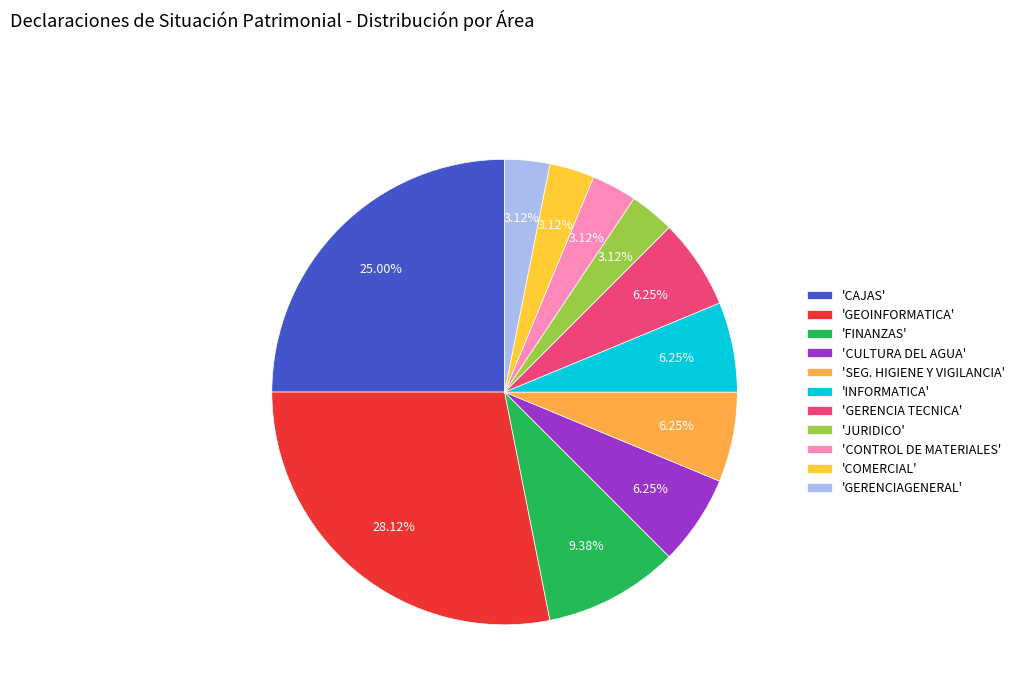

Does any single category account for the majority?

No